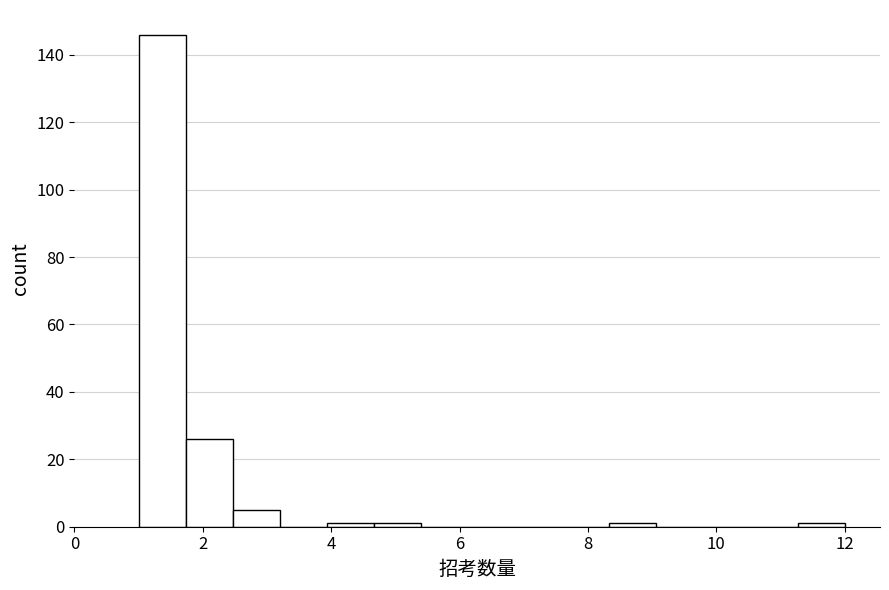

Read against the x-axis, roughly where is the centre of the tallest bar?

1.4